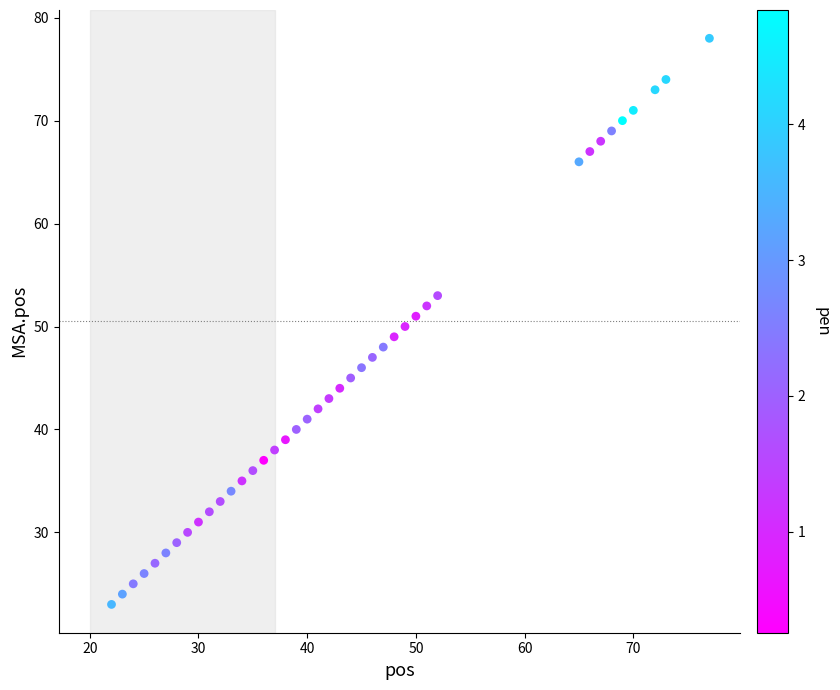

What is the range of X values (max minus min)?

55